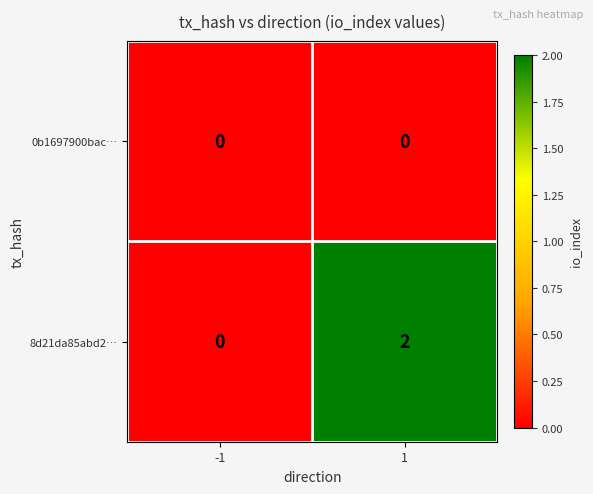

Is the value of 0b1697900bac… at 1 greater than the value of 8d21da85abd2… at 1?

No